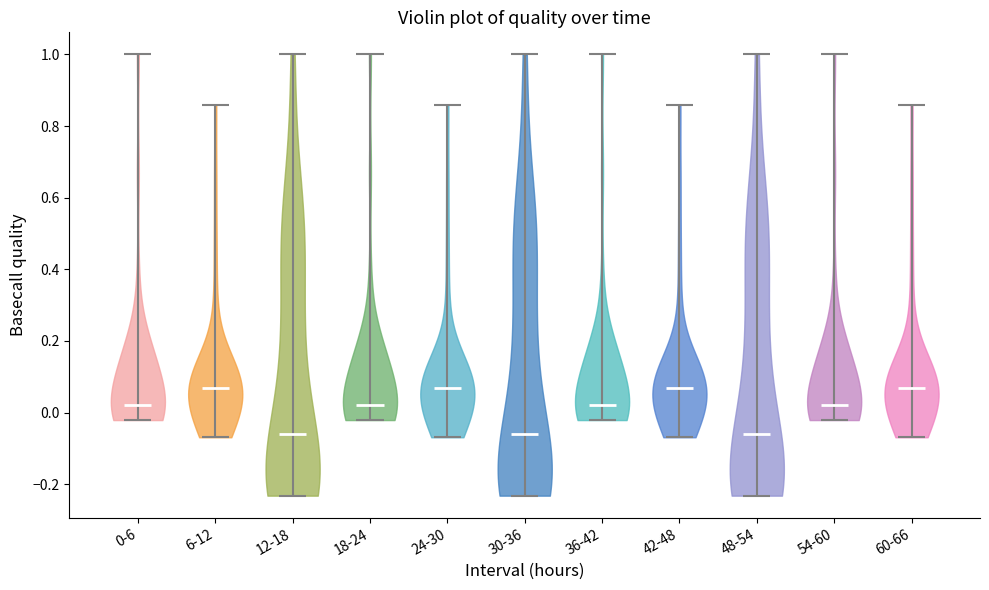

Reading left to right, read every violin against the y-axis: where its median line is, and the lowest and highest points it reaches. The values are not printed on the chart, so give them approximately, as read against the axis.

0-6: median line 0.02, lowest point -0.02, highest point 1.00
6-12: median line 0.06, lowest point -0.06, highest point 0.86
12-18: median line -0.06, lowest point -0.24, highest point 1.00
18-24: median line 0.02, lowest point -0.02, highest point 1.00
24-30: median line 0.06, lowest point -0.06, highest point 0.86
30-36: median line -0.06, lowest point -0.24, highest point 1.00
36-42: median line 0.02, lowest point -0.02, highest point 1.00
42-48: median line 0.06, lowest point -0.06, highest point 0.86
48-54: median line -0.06, lowest point -0.24, highest point 1.00
54-60: median line 0.02, lowest point -0.02, highest point 1.00
60-66: median line 0.06, lowest point -0.06, highest point 0.86